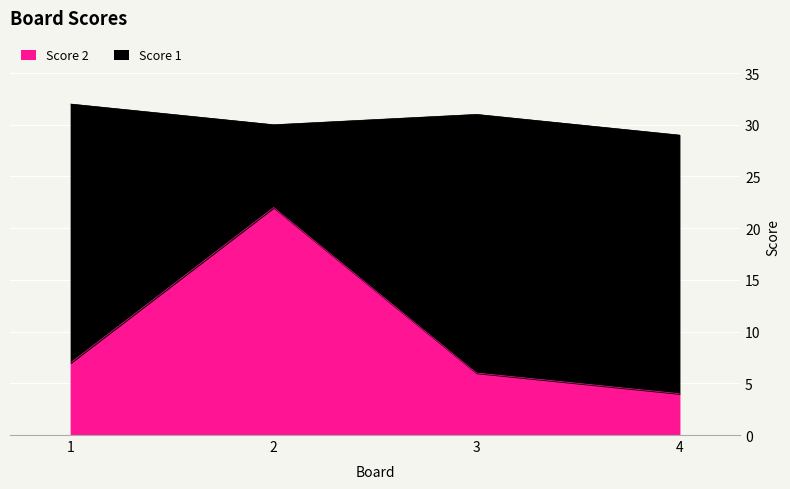

What is the sum of all values?

39